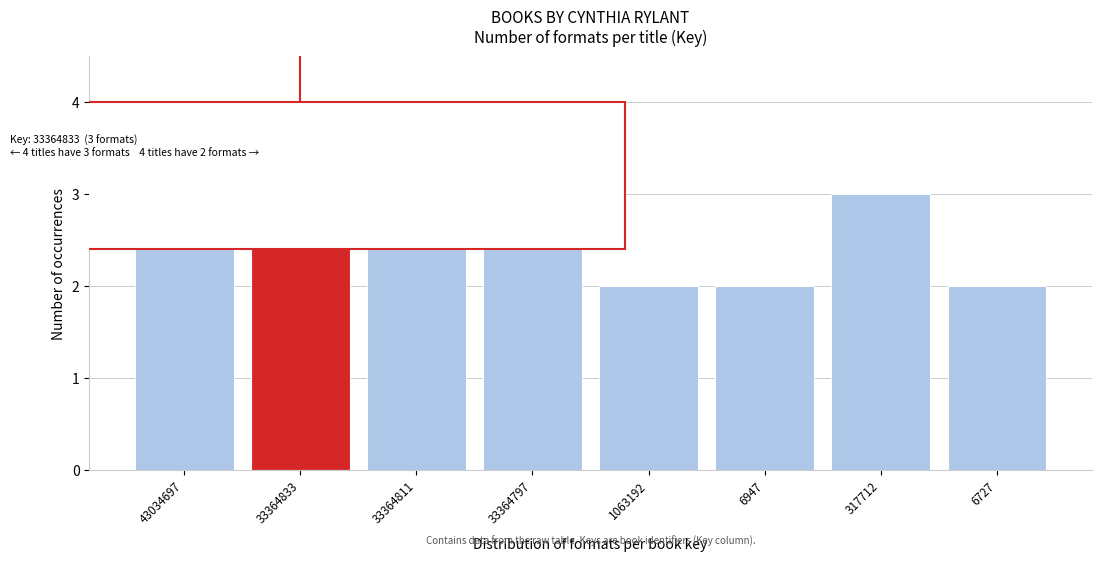

Reading left to right, transcribe all the data shown in this chart.

43034697=3	33364833=3	33364811=3	33364797=3	1063192=2	6947=2	317712=3	6727=2